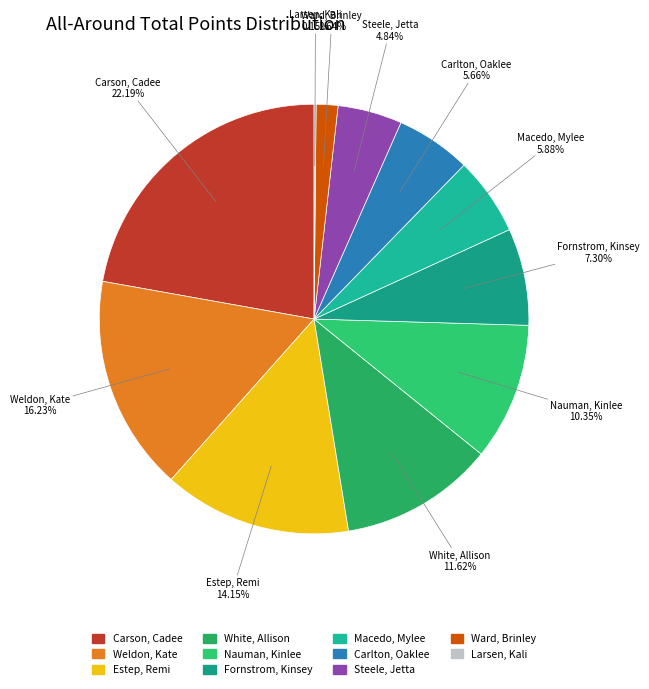

Which category has the biggest portion of the pie?

Carson, Cadee